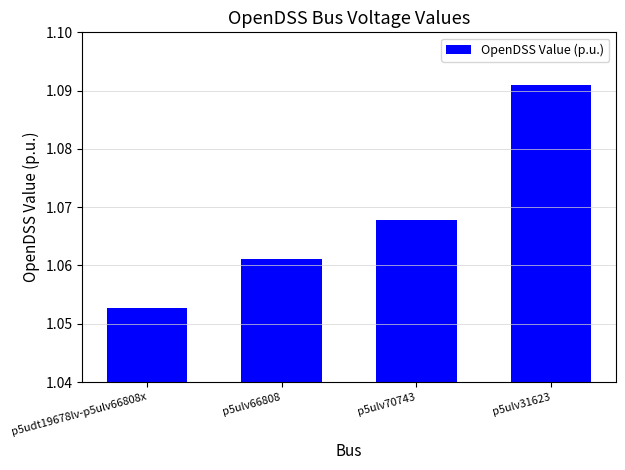

What is the sum of all values?

4.3